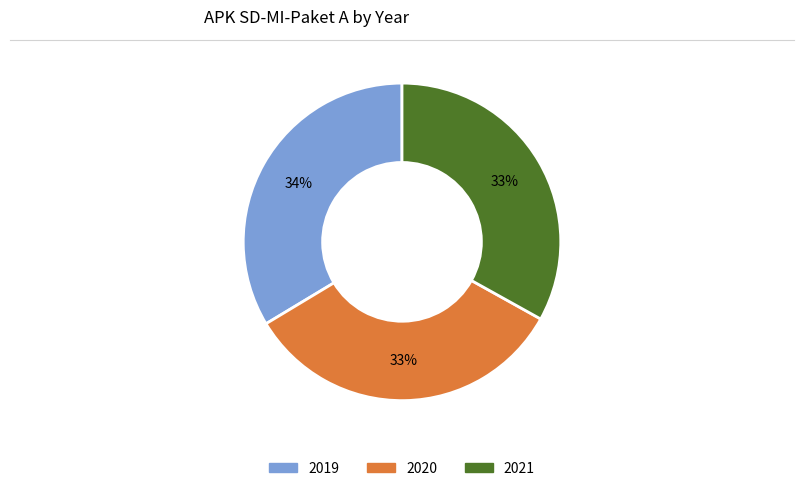

Between 2019 and 2021, which is larger?

2019